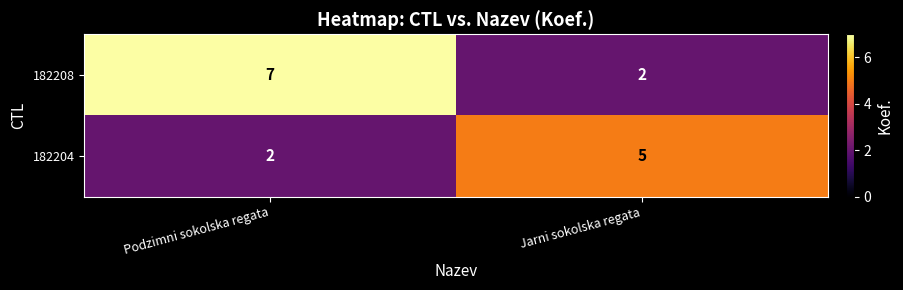

Is the value of 182208 at Podzimni sokolska regata greater than the value of 182204 at Jarni sokolska regata?

Yes